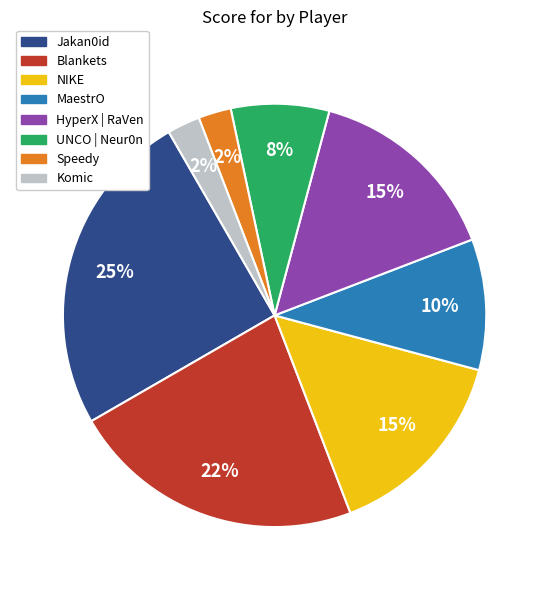

Is it true that MaestrO is 4% of the pie?

False